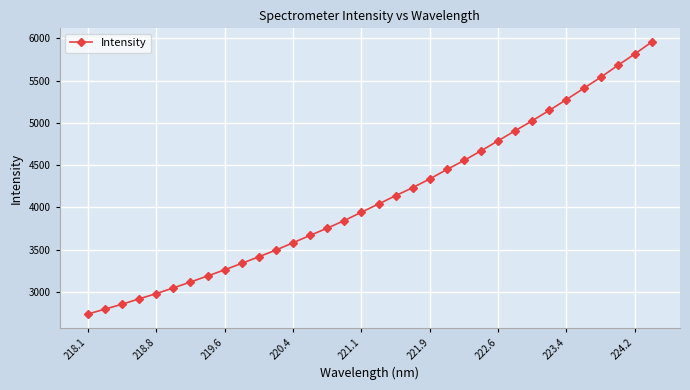

What is the greatest value displayed?

5958.5